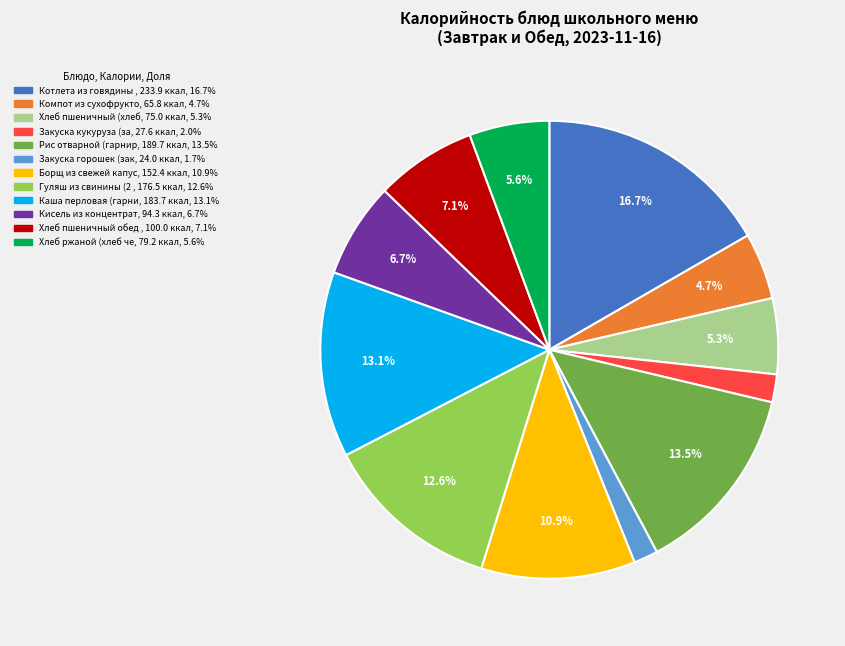

Is there any slice that represents more than half of the pie?

No